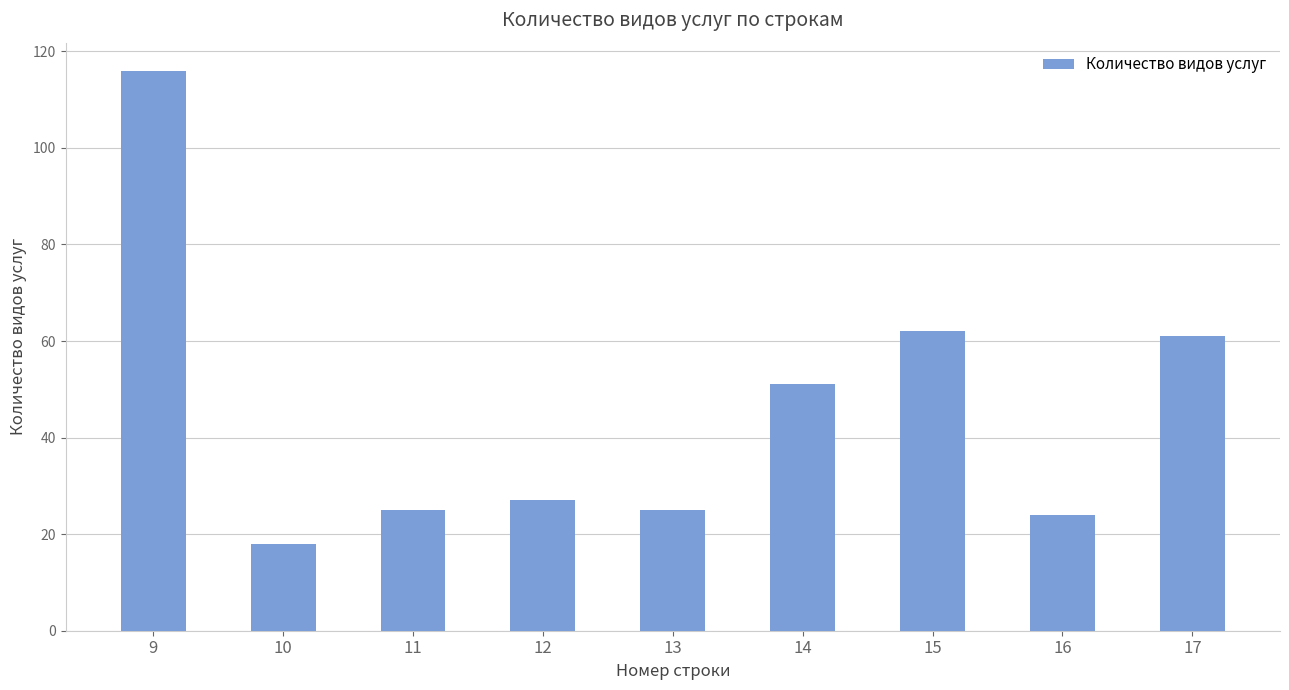

The value at 10 is 11. True or false?

False